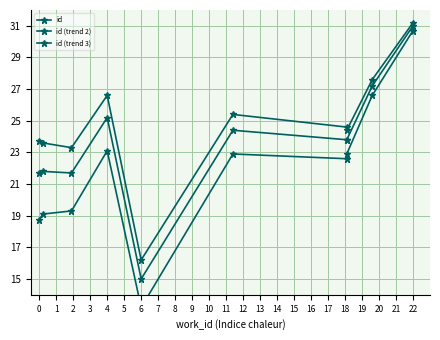

True or false: id and id (trend 3) intersect in this chart.

False